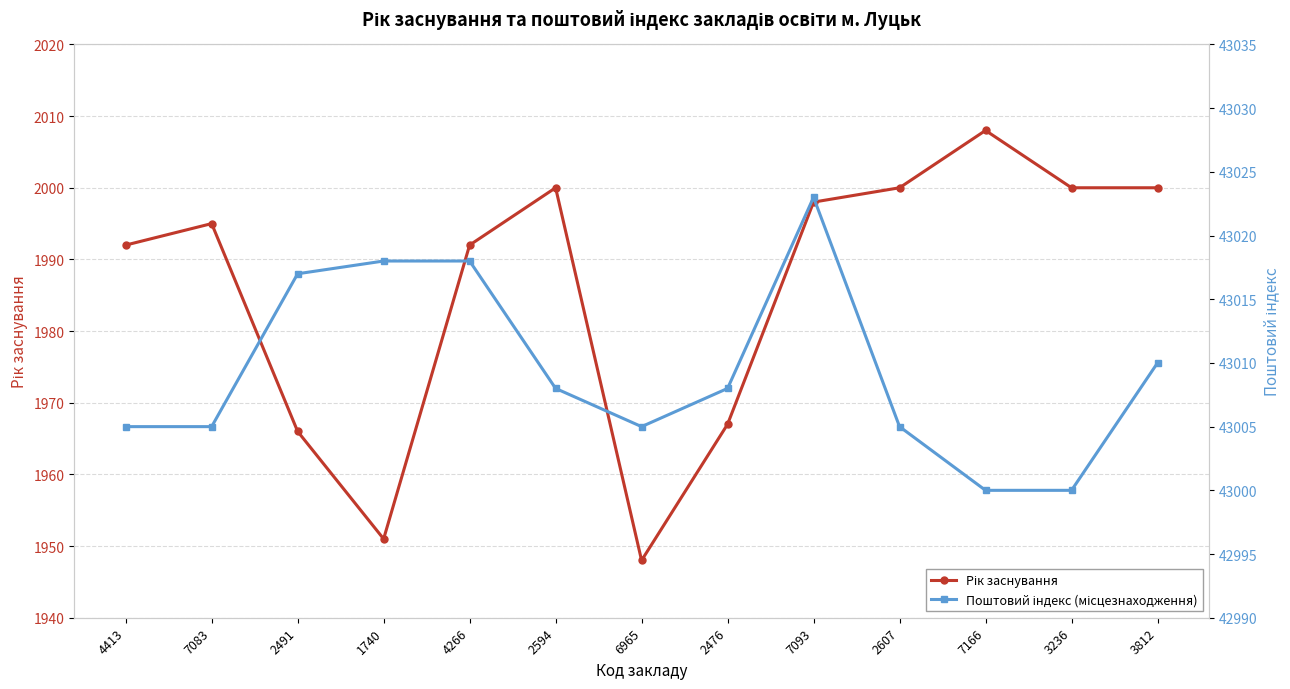

Which has a higher value, 1740 or 7083?

7083